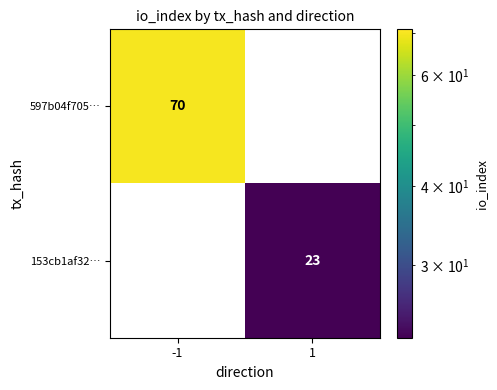

Reading left to right, list all the values displayed in this chart.

597b04f705…: -1=70	1=0
153cb1af32…: -1=0	1=23